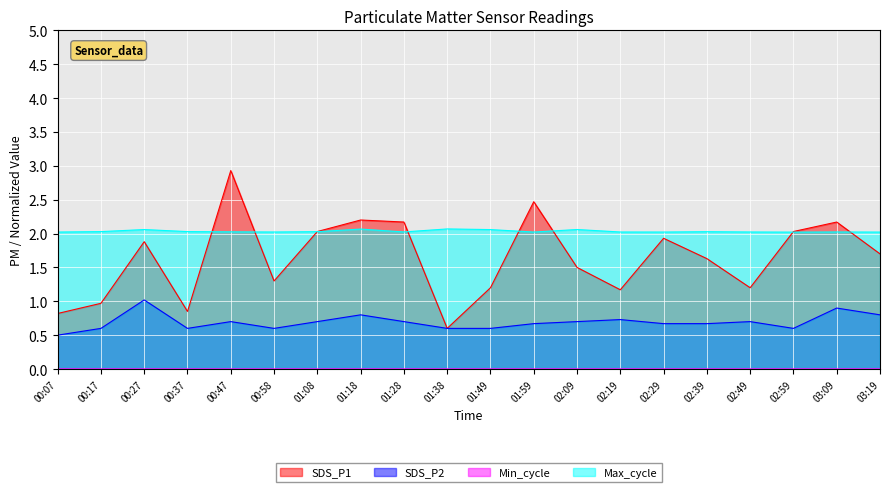

What position from the right is 01:08?

14